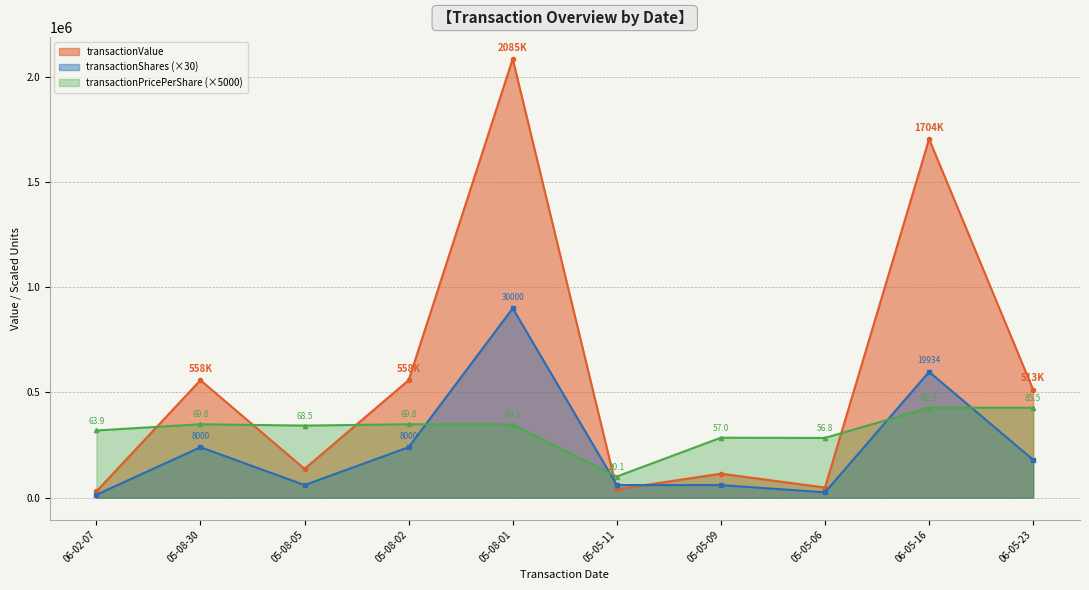

What is the spread (max minus min) of values at 05-05-11?

60375